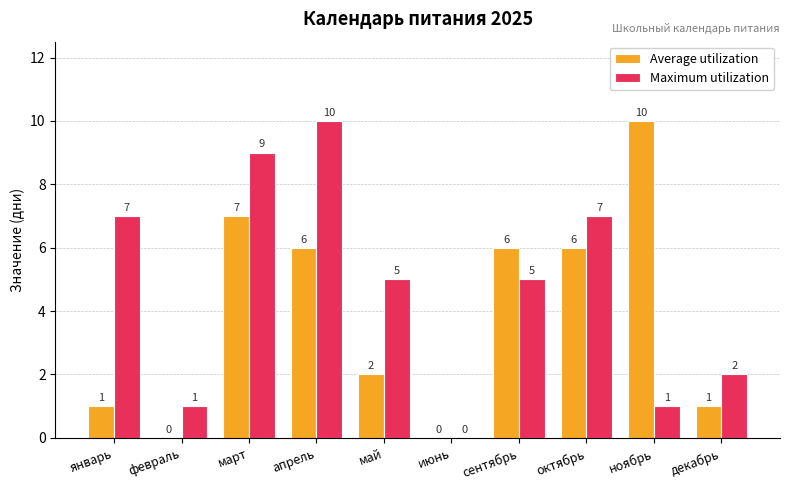

What is the difference between the Average utilization values at сентябрь and май?

4